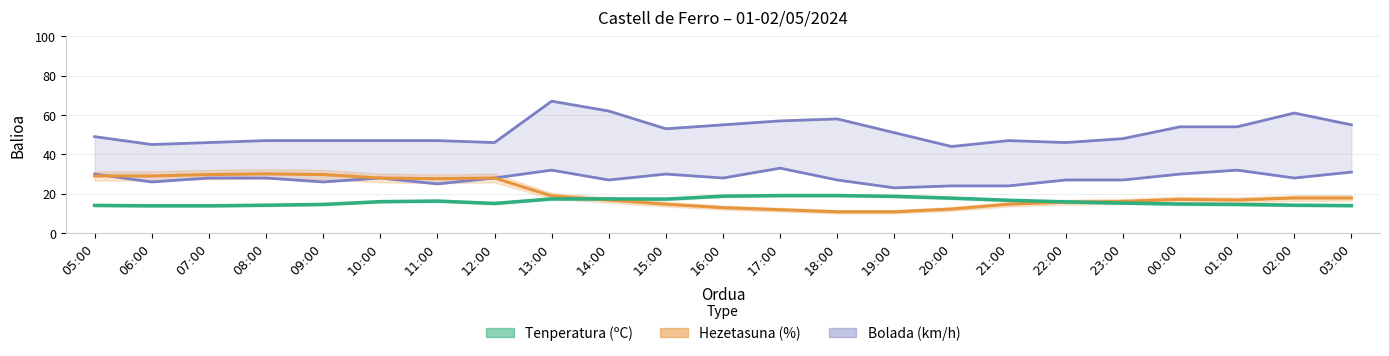

True or false: Tenperatura (ºC) and Bolada (km/h) intersect in this chart.

False